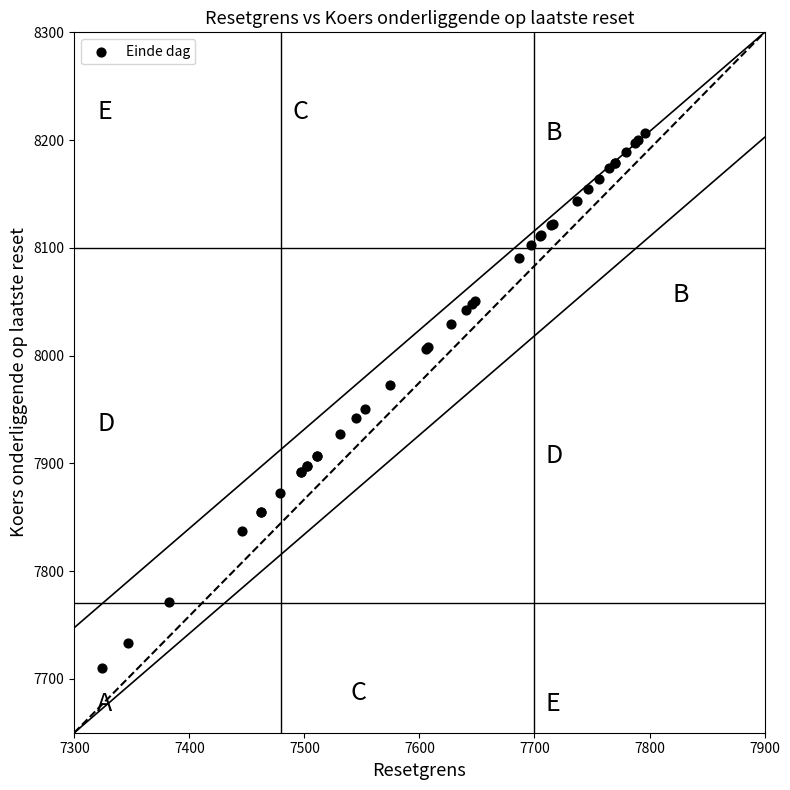

What Y value in the scatter plot is closest to 7958?

7950.2